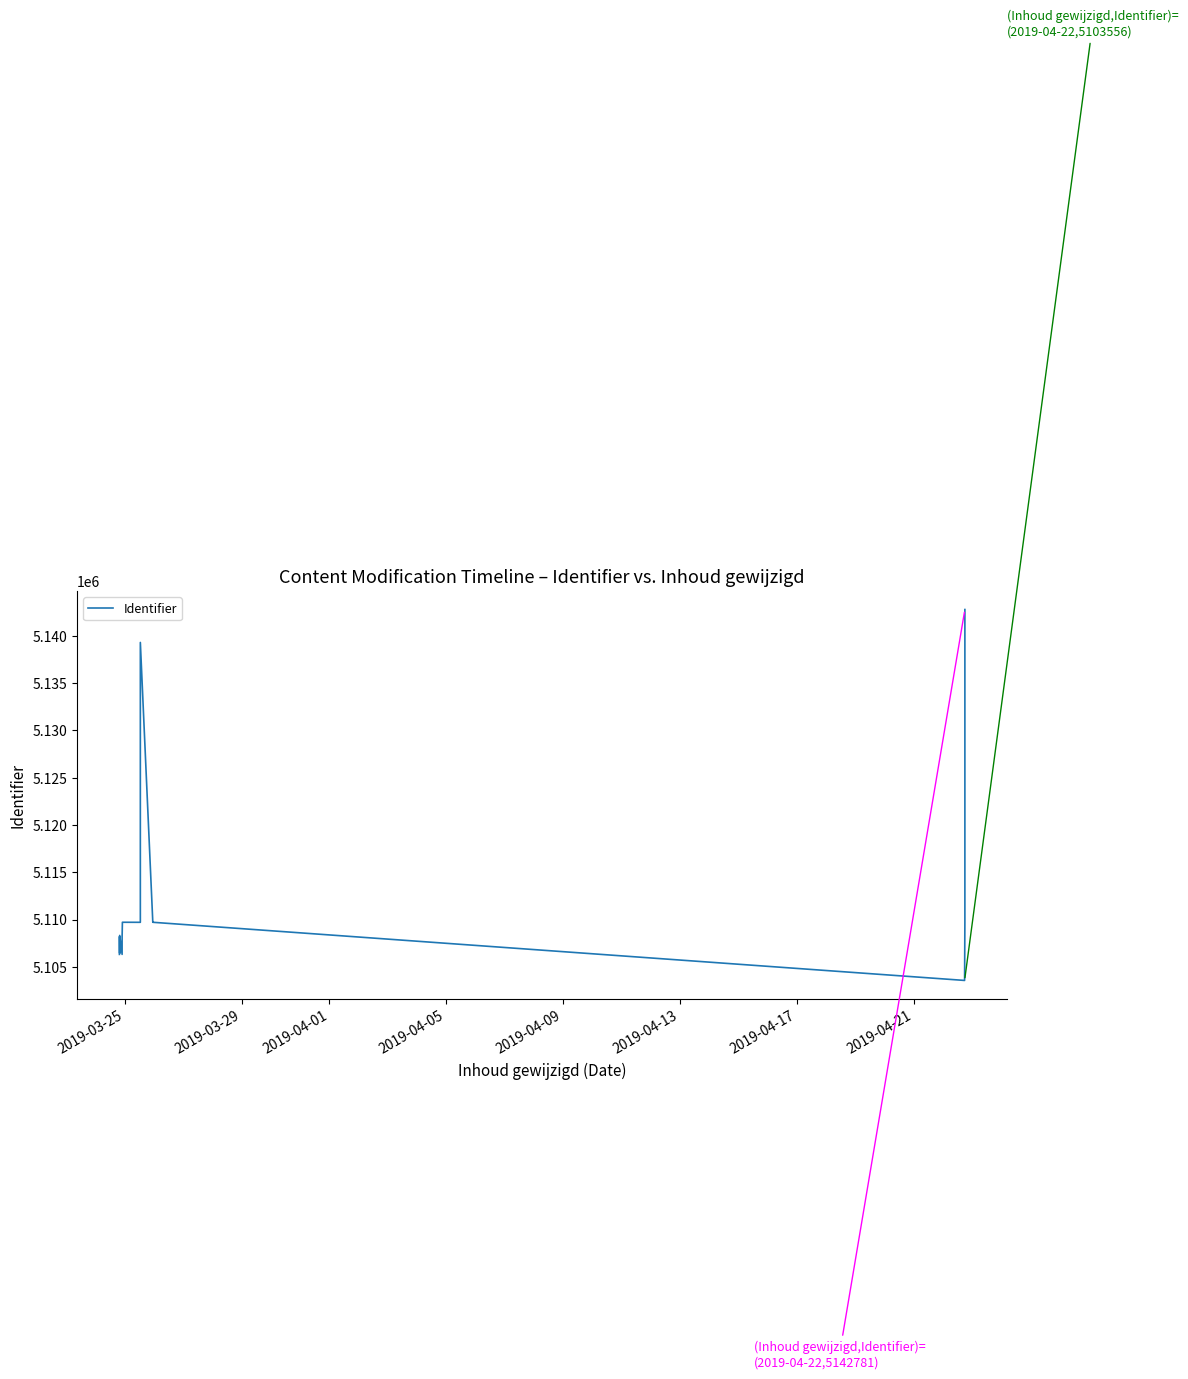

What is the smallest value displayed?

5103556